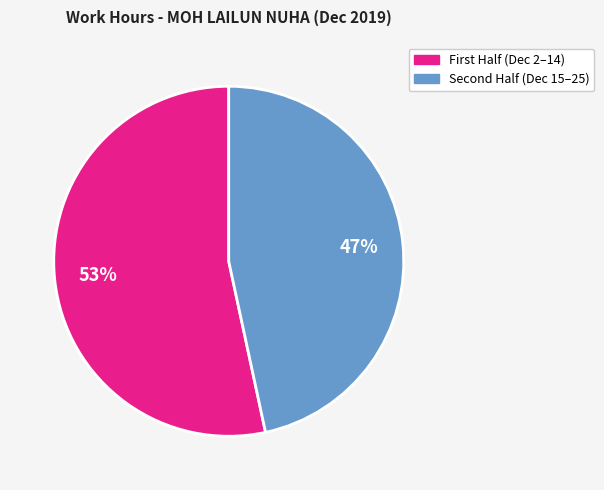

Does any single category account for the majority?

Yes